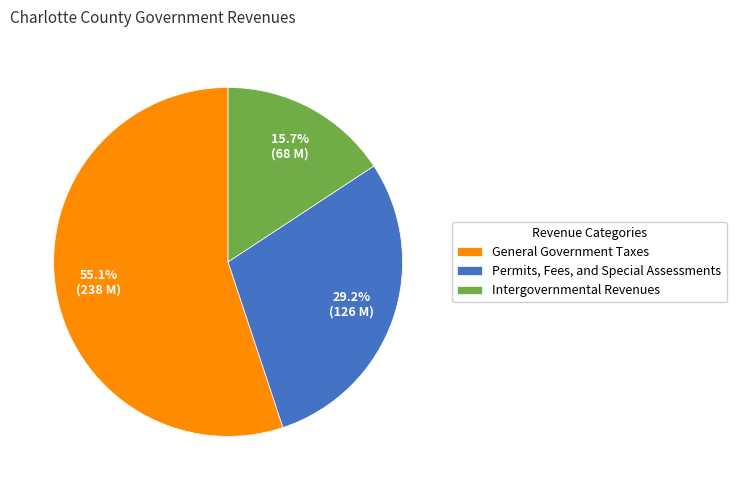

Between General Government Taxes and Permits, Fees, and Special Assessments, which is larger?

General Government Taxes